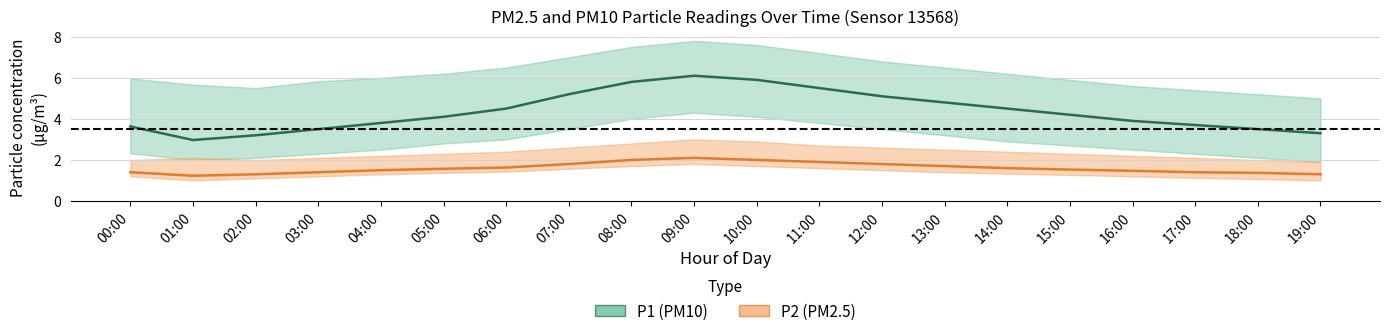

Reading left to right, transcribe all the data shown in this chart.

P1 (PM10): 00:00=3.6	01:00=3.0	02:00=3.2	03:00=3.5	04:00=3.8	05:00=4.1	06:00=4.5	07:00=5.2	08:00=5.8	09:00=6.1	10:00=5.9	11:00=5.5	12:00=5.1	13:00=4.8	14:00=4.5	15:00=4.2	16:00=3.9	17:00=3.7	18:00=3.5	19:00=3.3
P2 (PM2.5): 00:00=1.4	01:00=1.2	02:00=1.3	03:00=1.4	04:00=1.5	05:00=1.6	06:00=1.6	07:00=1.8	08:00=2.0	09:00=2.1	10:00=2.0	11:00=1.9	12:00=1.8	13:00=1.7	14:00=1.6	15:00=1.5	16:00=1.5	17:00=1.4	18:00=1.4	19:00=1.3